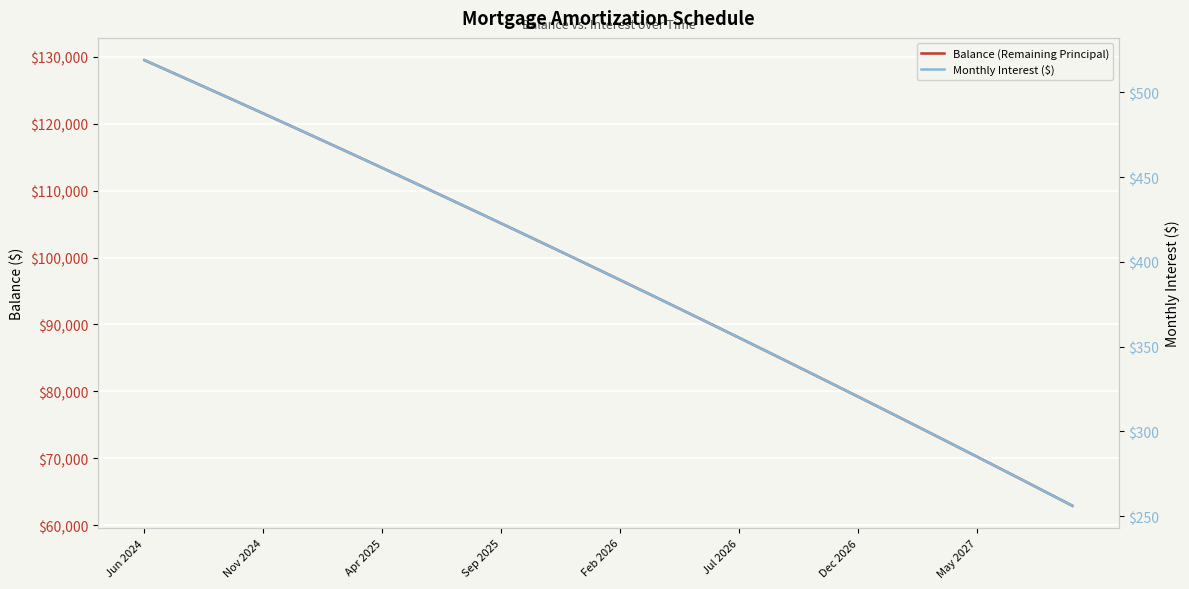

How many data points in Balance (Remaining Principal) are above 98326?

19